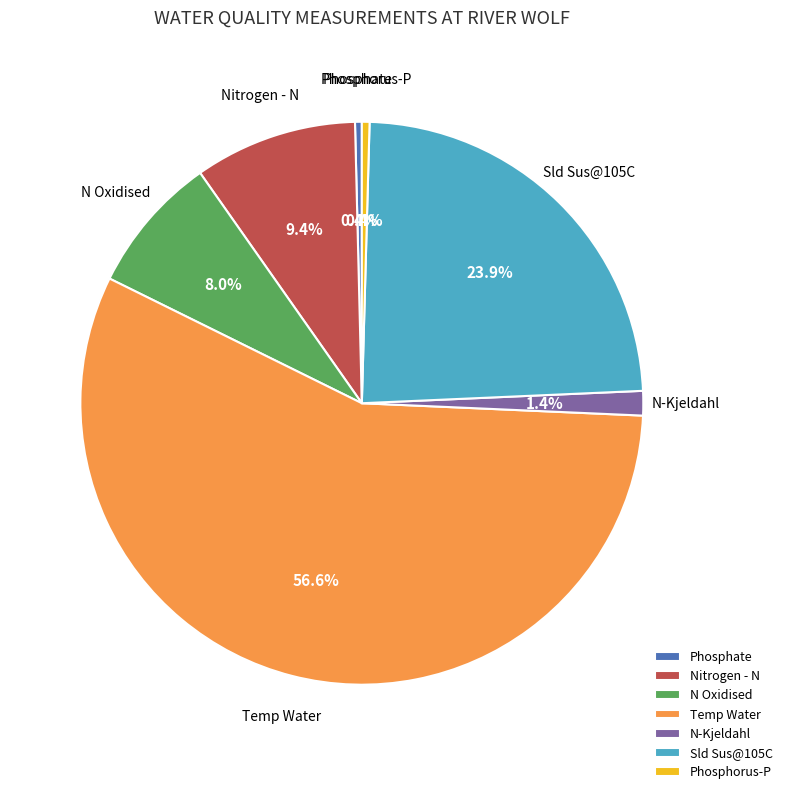

How many slices are in this pie chart?

7